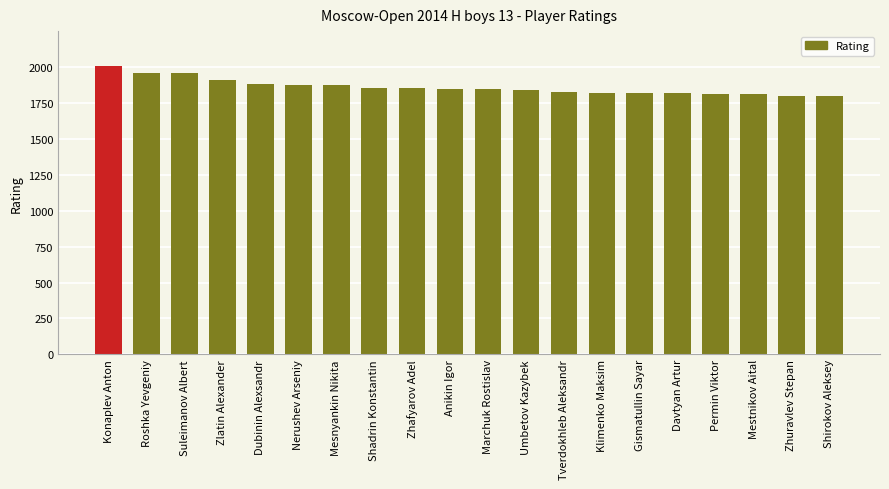

What is the approximate value at Shadrin Konstantin, to the nearest 10?

1860